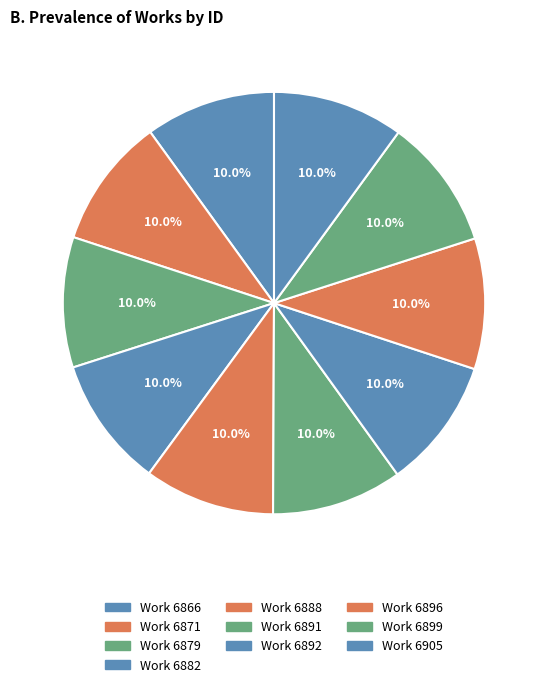

How many segments does this pie chart have?

10